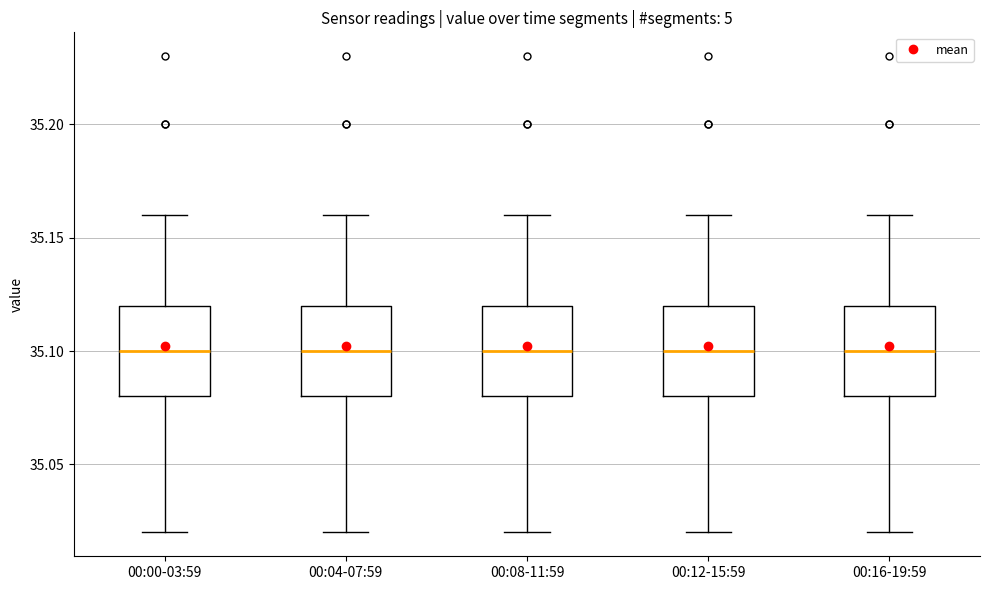

Reading left to right, read every box against the y-axis: the position of its median line, the range the box covers, and the ends of its whiskers. The values are not printed on the chart, so give them approximately, as read against the axis.

00:00-03:59: median 35.10, box 35.08 to 35.12, whiskers 35.02 to 35.16
00:04-07:59: median 35.10, box 35.08 to 35.12, whiskers 35.02 to 35.16
00:08-11:59: median 35.10, box 35.08 to 35.12, whiskers 35.02 to 35.16
00:12-15:59: median 35.10, box 35.08 to 35.12, whiskers 35.02 to 35.16
00:16-19:59: median 35.10, box 35.08 to 35.12, whiskers 35.02 to 35.16